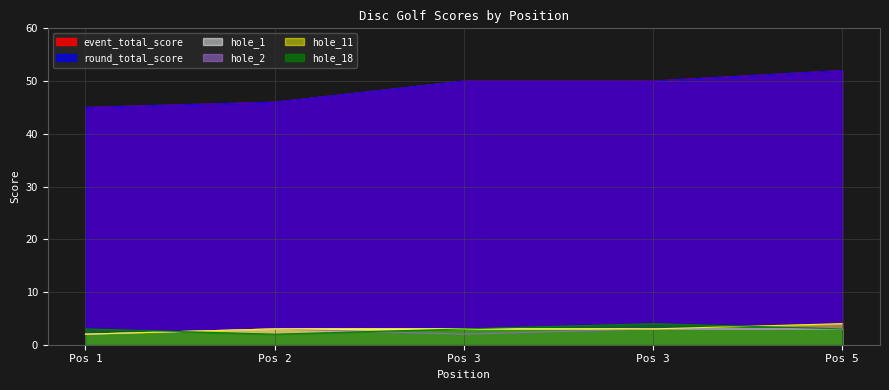

Count the number of data series in this chart.

6